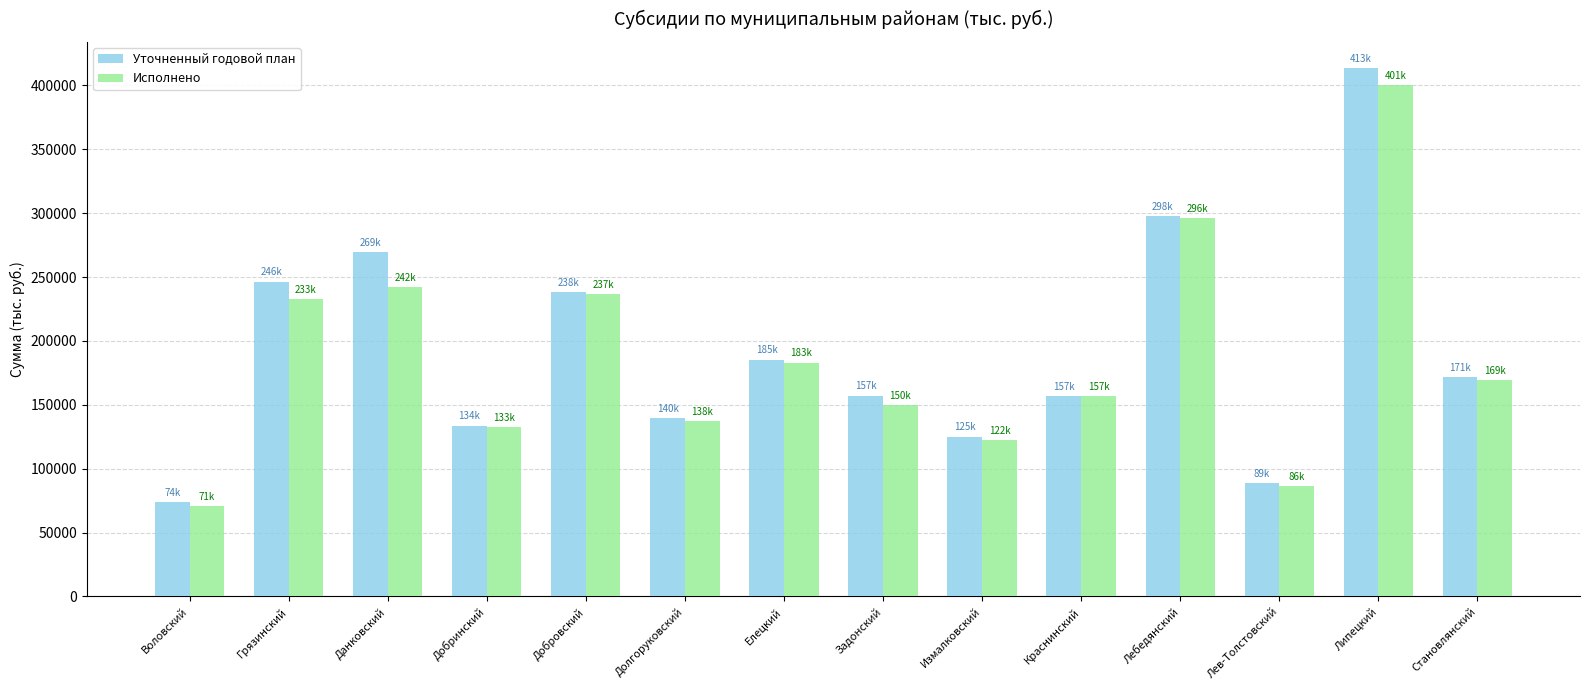

The Исполнено series shows 149808.5 at Задонский. True or false?

True